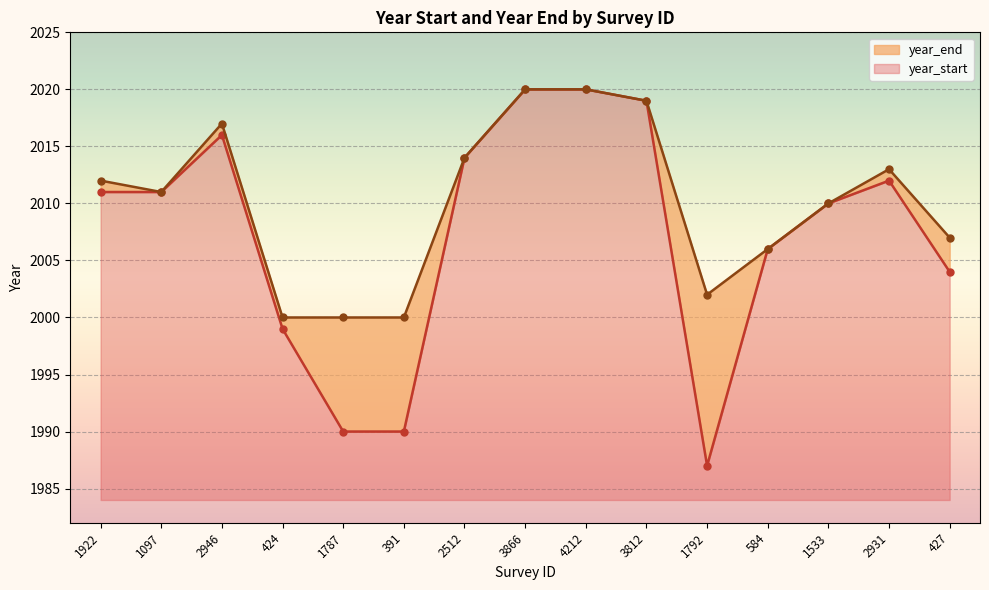

True or false: year_start and year_end cross at least once.

False